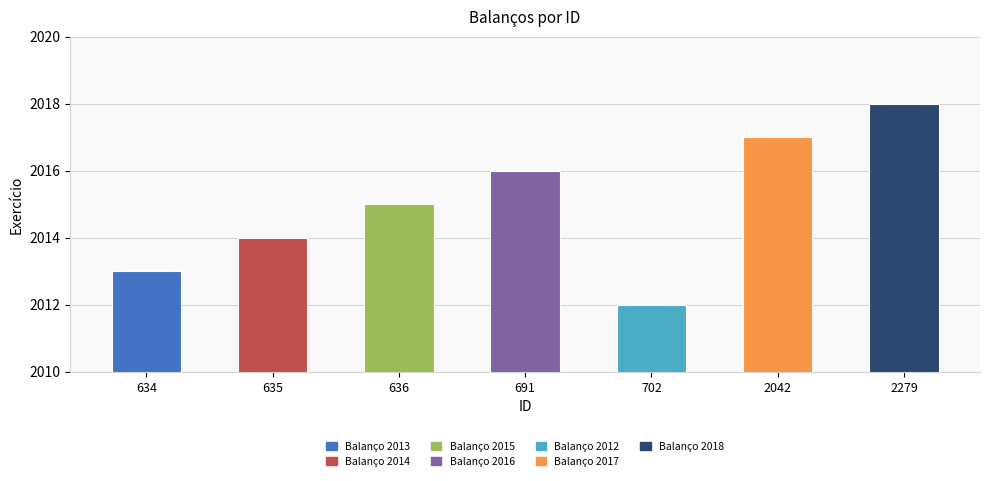

The value at 2042 is 2017. True or false?

True